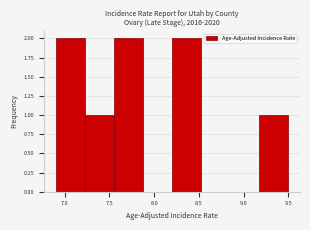

Reading left to right, list every bar in this chart as the range it spans on the x-axis followed by its height. Neither the bar edges nor the heights are printed on the chart, so give them approximately, as read against the axes.

6.900 to 7.225: 2
7.225 to 7.550: 1
7.550 to 7.875: 2
7.875 to 8.200: 0
8.200 to 8.525: 2
8.525 to 8.850: 0
8.850 to 9.175: 0
9.175 to 9.500: 1